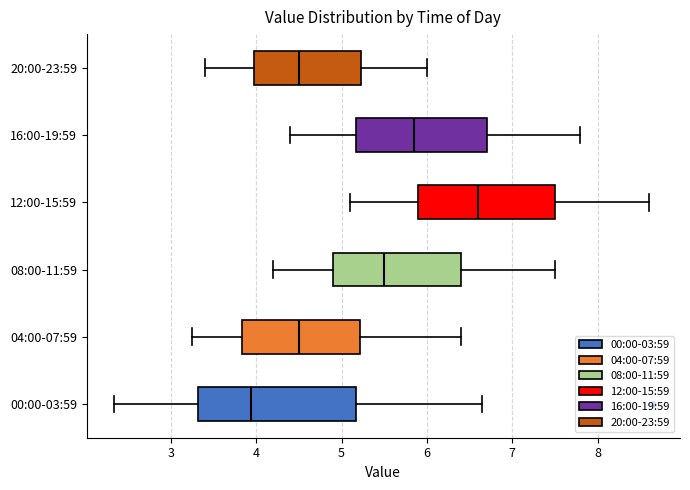

Where is the left edge of the box for 20:00-23:59 on the x-axis? The values are not printed on the chart, so give them approximately, as read against the axis.

4.0